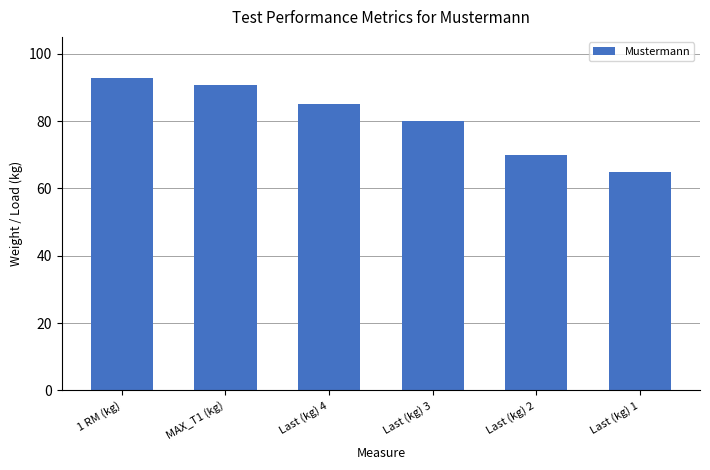

Where is the data nearest to the value 78?

Last (kg) 3